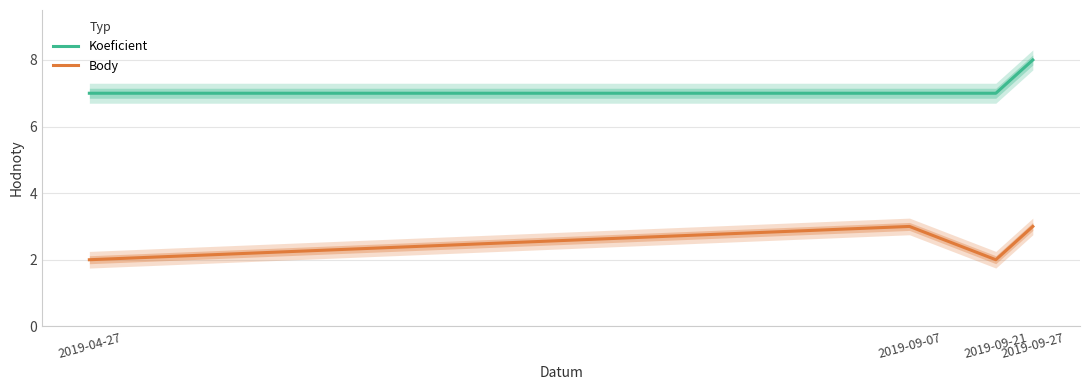

At which label does Koeficient reach its peak?

2019-09-27